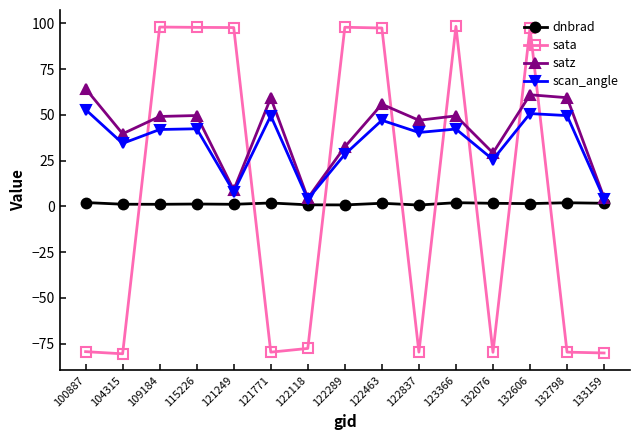

Is it true that satz equals 95.4 at 132606?

False